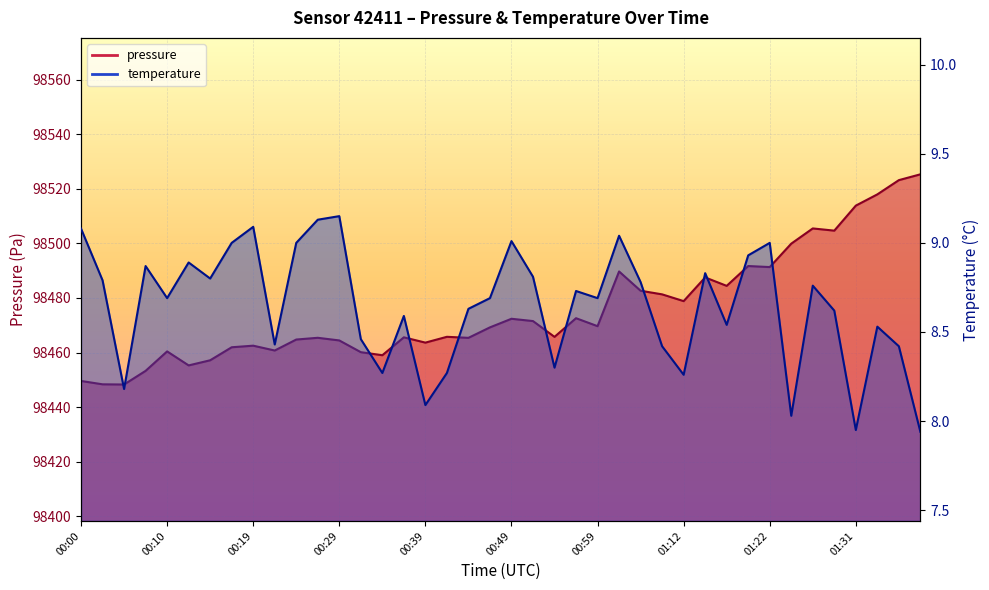

What is the sum of all temperature values?

345.7